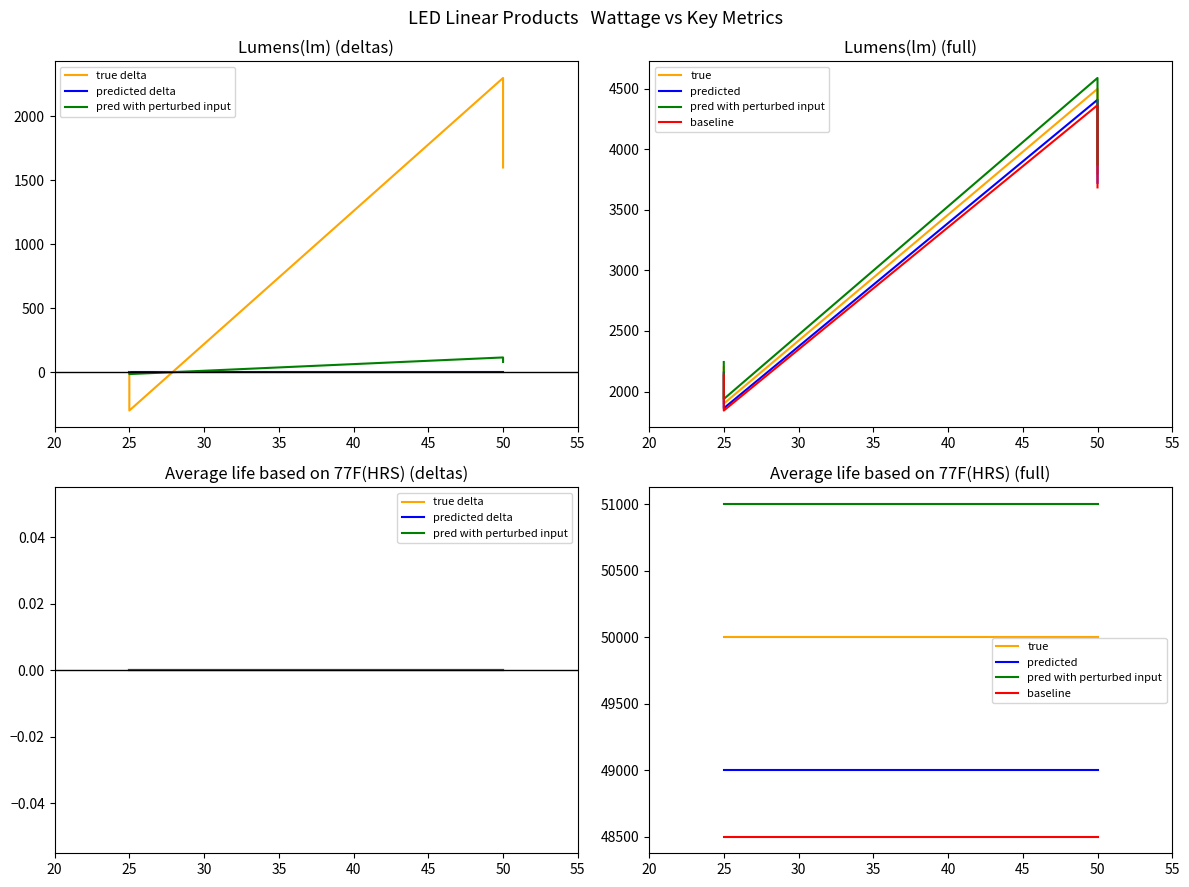

True or false: baseline and predicted delta intersect in this chart.

False